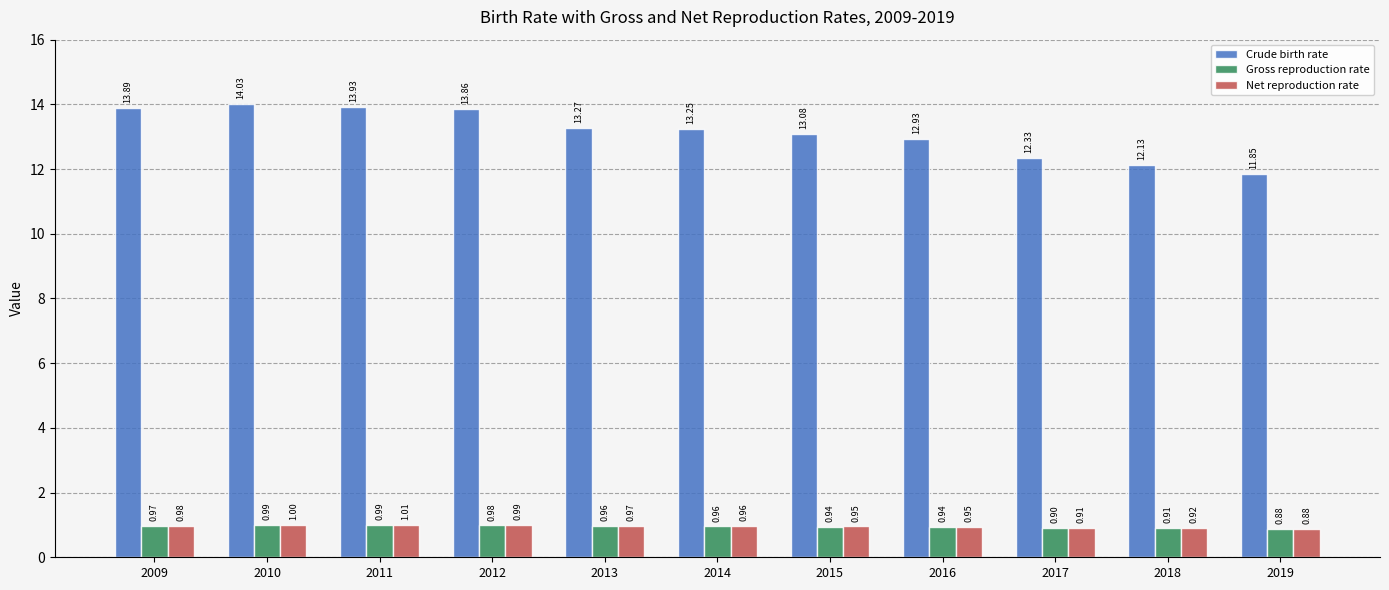

Which series changed the most between 2011 and 2015?

Crude birth rate